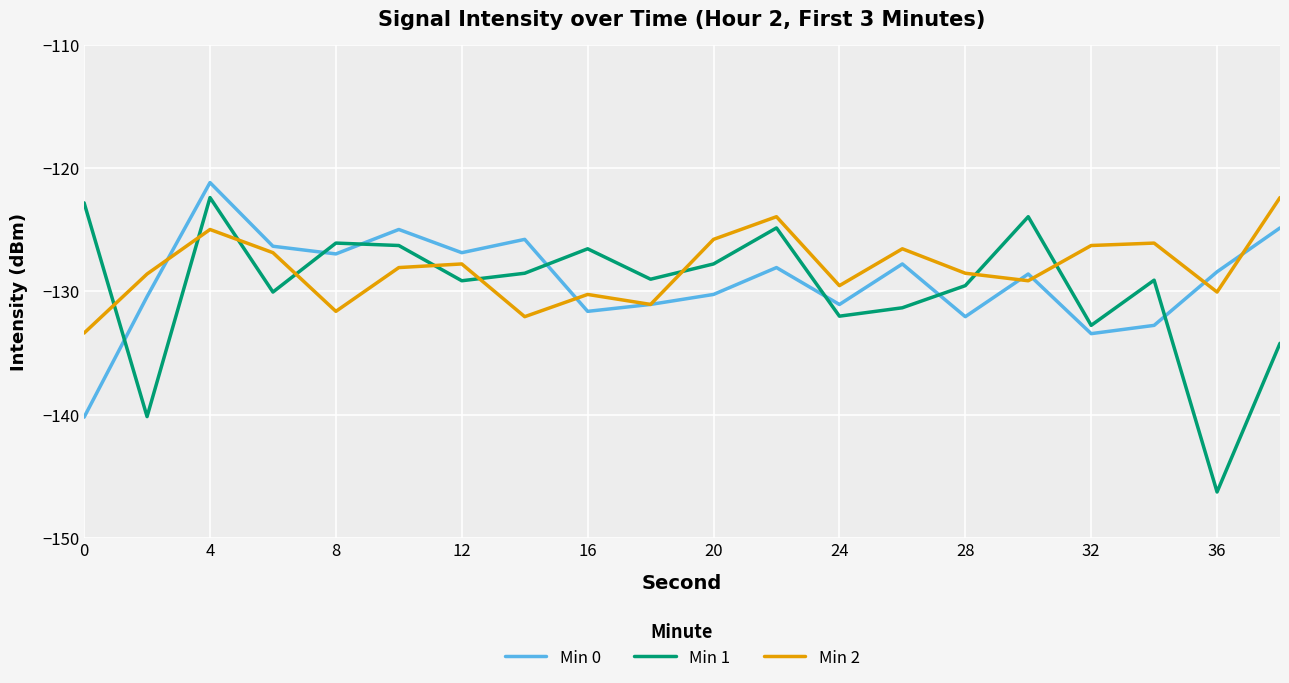

Which series has the largest range (max minus min)?

Min 1